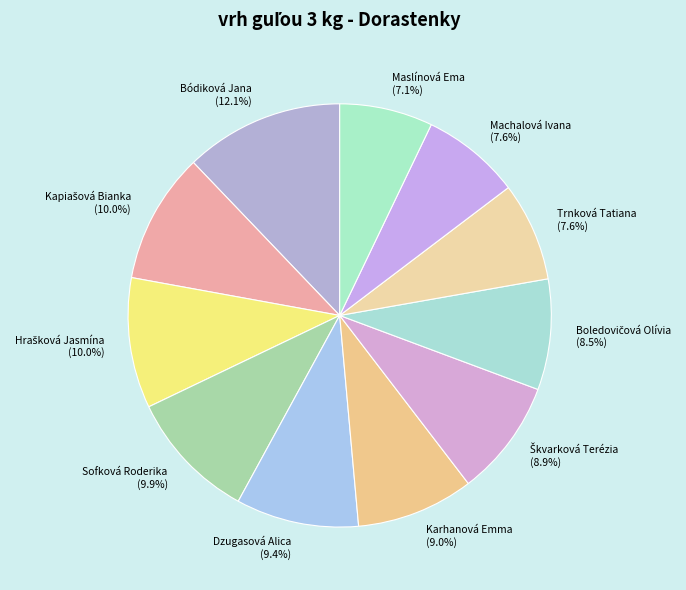

Does Sofková Roderika account for over 50% of the chart?

No